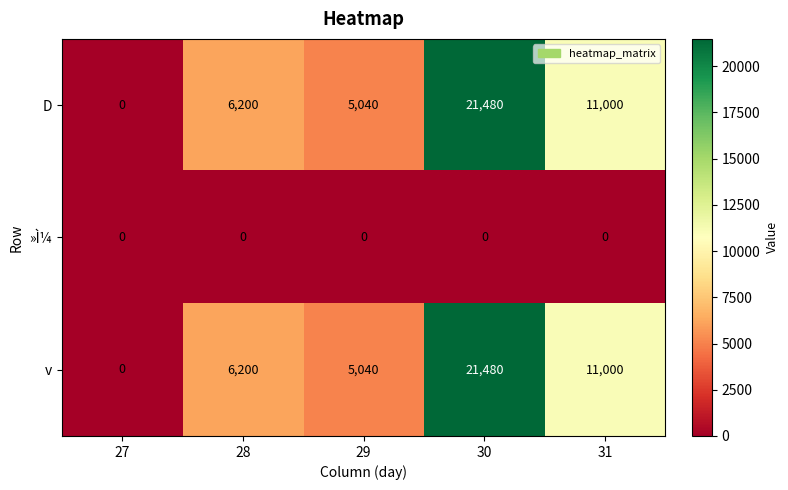

What is the average value of the v series?

8744